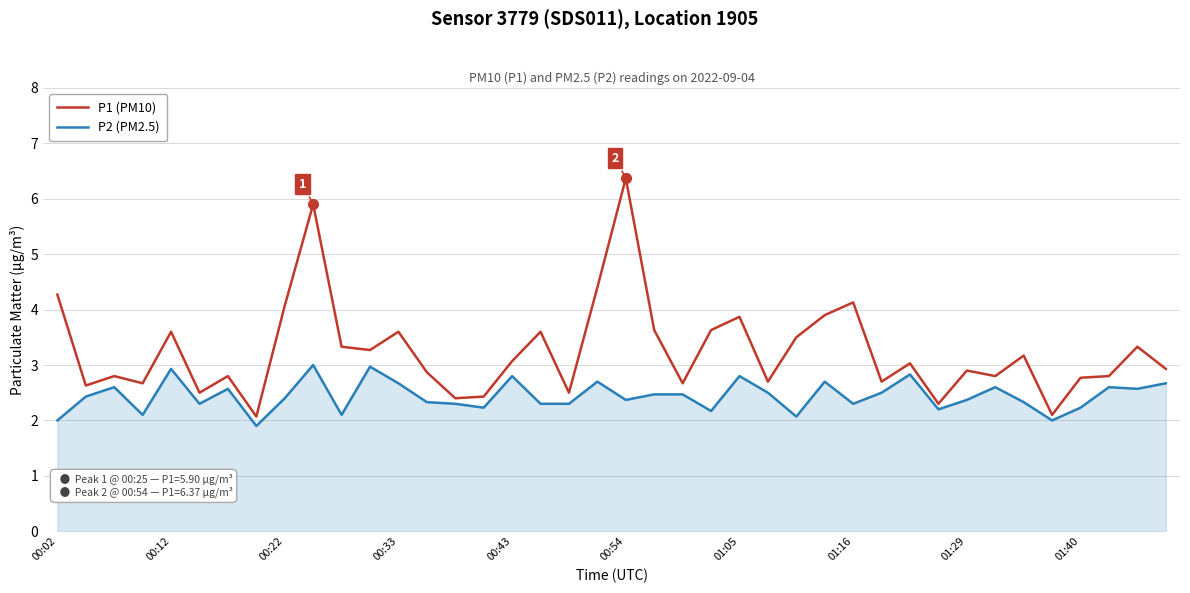

Which series has the largest total across all categories?

P1 (PM10)